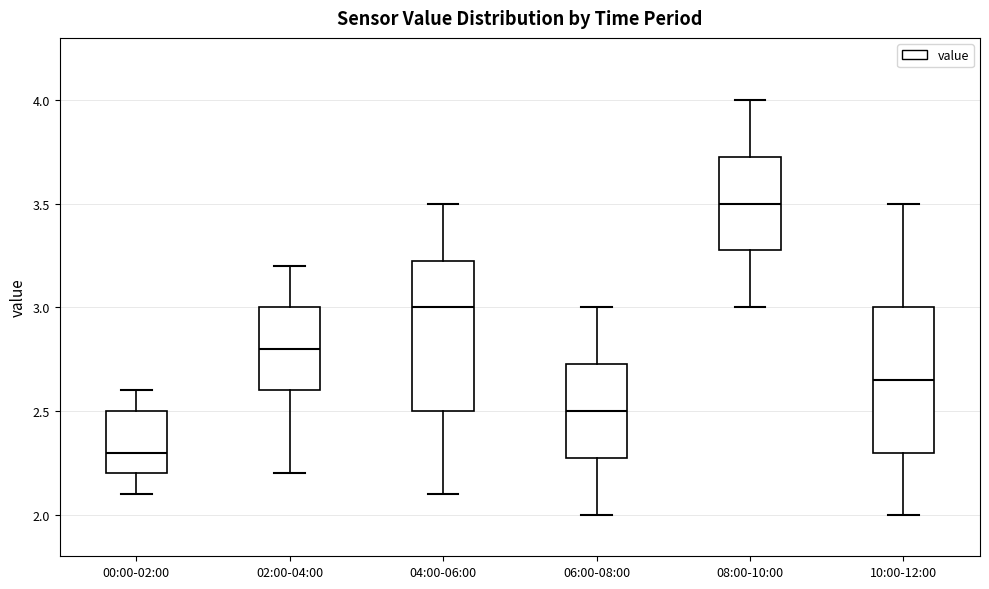

Which box's median line is the highest?

08:00-10:00